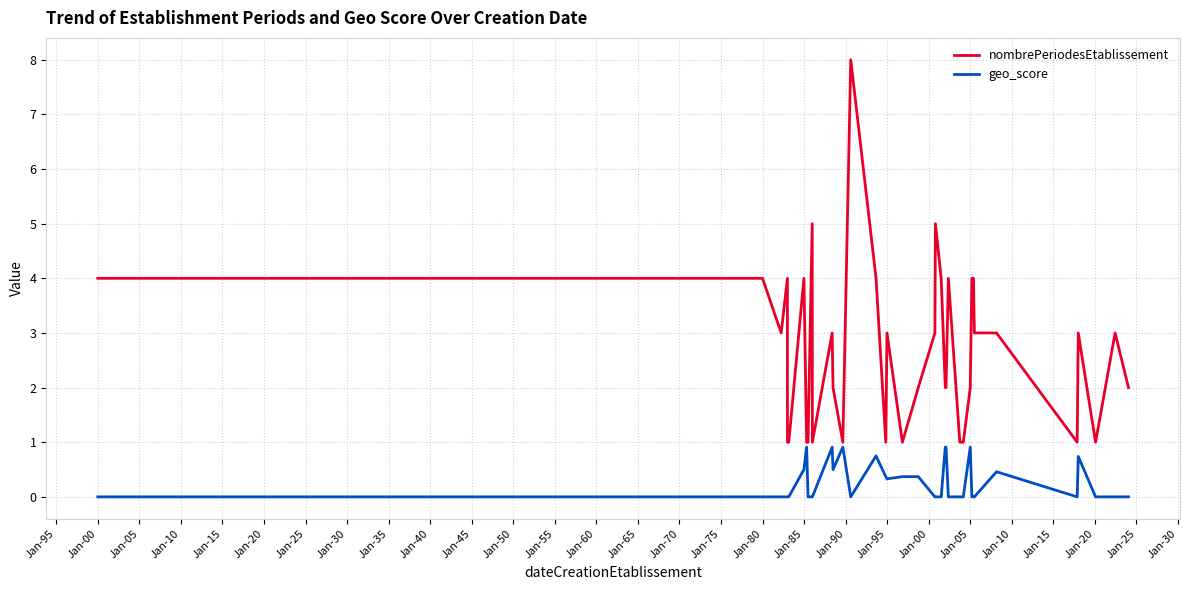

Which series has the largest total across all categories?

nombrePeriodesEtablissement